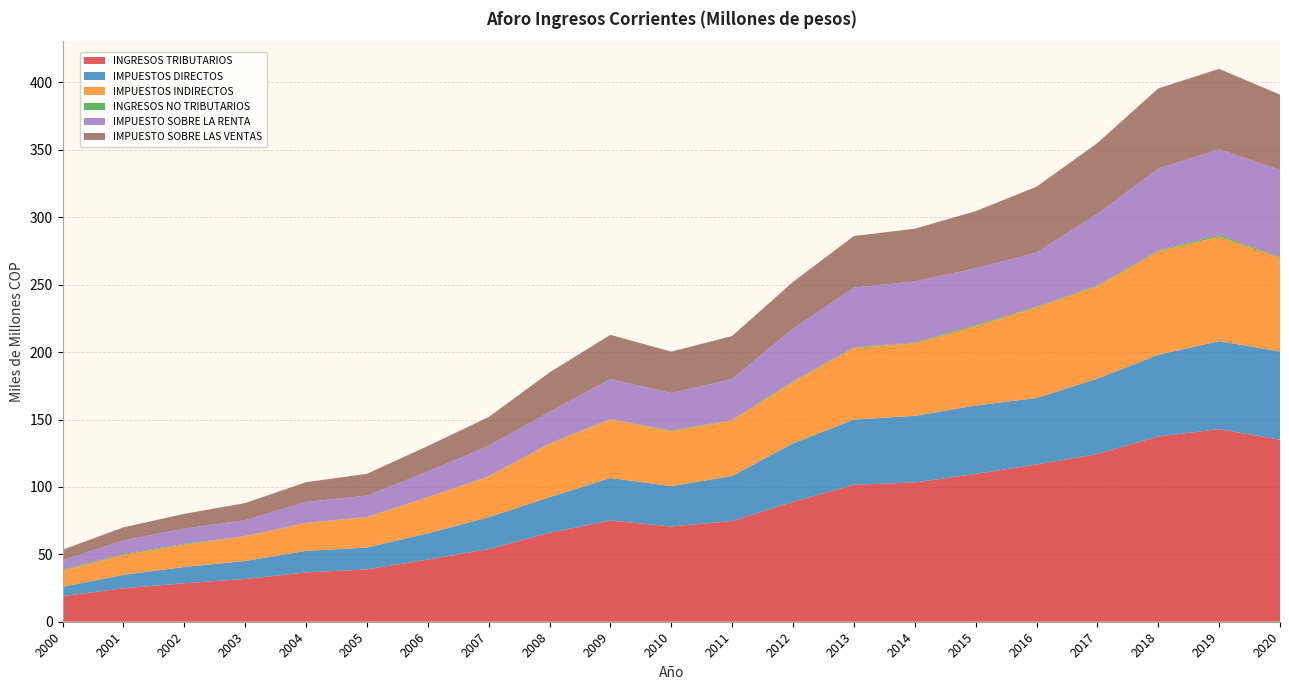

Reading left to right, list all the values displayed in this chart.

INGRESOS TRIBUTARIOS: 2000=18991721.2	2001=24801070.0	2002=28559507.7	2003=31723056.6	2004=36586932.0	2005=38779806.0	2006=46101145.0	2007=53846056.0	2008=65966048.0	2009=75051961.0	2010=70652833.0	2011=74680212.6	2012=88923287.6	2013=101570794.1	2014=103296882.3	2015=109639353.6	2016=116603593.6	2017=124448963.6	2018=137368012.9	2019=142881985.6	2020=134992097.0
IMPUESTOS DIRECTOS: 2000=6914300.0	2001=9974142.0	2002=12050367.7	2003=13324294.3	2004=15972820.0	2005=16251141.0	2006=19403855.0	2007=23671427.0	2008=26400057.0	2009=31591144.0	2010=29941754.0	2011=33436564.6	2012=43372339.6	2013=48386645.4	2014=49383462.8	2015=50745996.6	2016=49332984.1	2017=55852761.1	2018=60636139.2	2019=65290455.0	2020=65447847.0
IMPUESTOS INDIRECTOS: 2000=12077421.2	2001=14826928.0	2002=16509140.0	2003=18398762.2	2004=20614112.0	2005=22528665.0	2006=26697290.0	2007=30174629.0	2008=39565991.0	2009=43460817.0	2010=40711079.0	2011=41243648.0	2012=45550948.0	2013=53184148.6	2014=53913419.5	2015=58893357.0	2016=67270609.5	2017=68596202.5	2018=76731873.7	2019=77591530.6	2020=69544250.0
INGRESOS NO TRIBUTARIOS: 2000=658921.8	2001=727386.0	2002=572750.0	2003=168338.8	2004=201503.0	2005=216955.0	2006=215342.0	2007=227136.0	2008=246000.0	2009=384490.0	2010=508435.0	2011=433913.0	2012=577961.0	2013=518854.0	2014=559898.1	2015=920940.0	2016=514371.0	2017=693000.0	2018=739862.0	2019=1327808.5	2020=654763.0
IMPUESTO SOBRE LA RENTA: 2000=6914300.0	2001=9974142.0	2002=11404221.7	2003=11717105.0	2004=15534000.0	2005=15788186.0	2006=18940987.0	2007=22508427.0	2008=23420484.0	2009=29527566.0	2010=27808754.0	2011=30227126.0	2012=39100439.6	2013=44234975.4	2014=45239050.8	2015=42009739.6	2016=40123220.1	2017=53041254.1	2018=60636139.2	2019=63400455.0	2020=64594382.0
IMPUESTO SOBRE LAS VENTAS: 2000=7815700.2	2001=9681595.0	2002=10949399.0	2003=12670947.2	2004=14594596.0	2005=16145443.0	2006=18974552.0	2007=21412716.0	2008=29298944.0	2009=32808351.0	2010=30723102.0	2011=31952419.0	2012=34572763.0	2013=38174867.0	2014=39152014.0	2015=42358107.0	2016=48846631.0	2017=52425427.5	2018=59463646.7	2019=59627294.6	2020=55744986.0